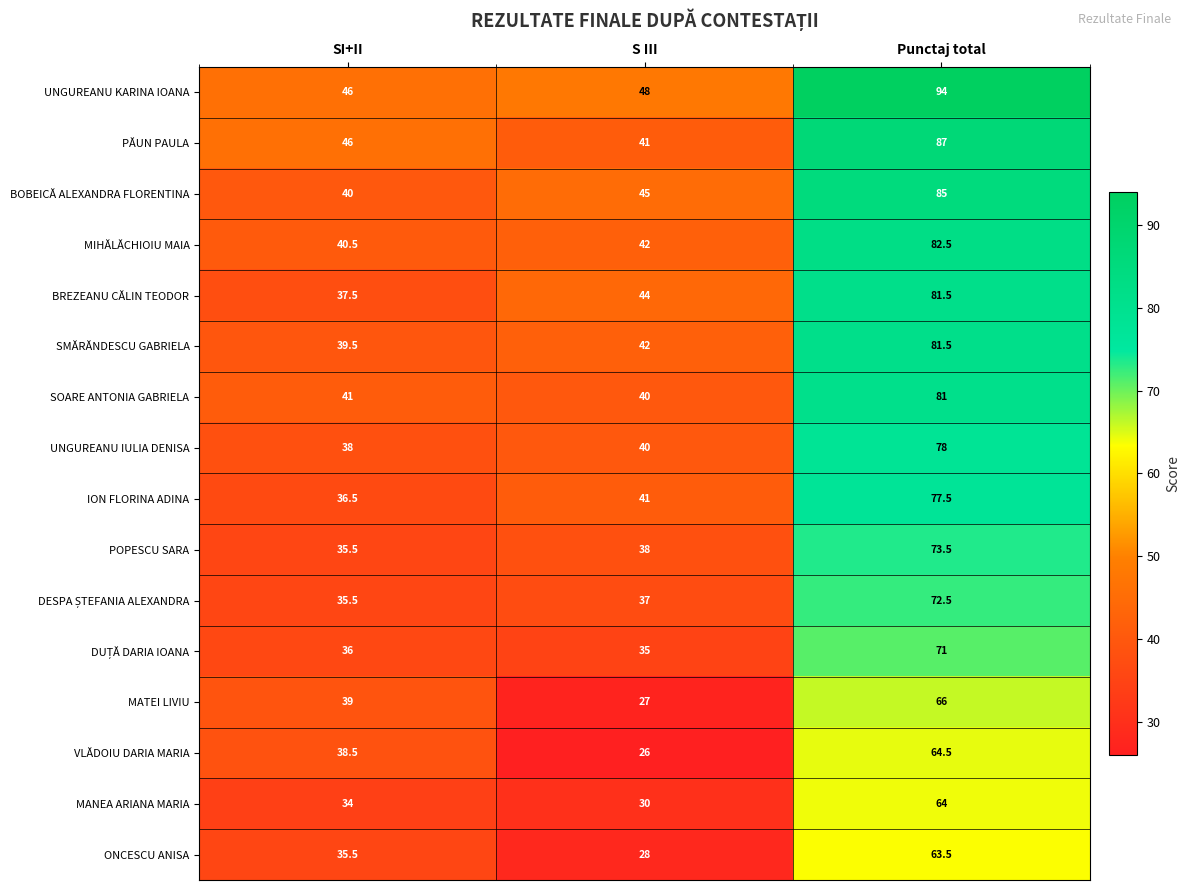

What is the difference between the highest and lowest values at SI+II?

12.0